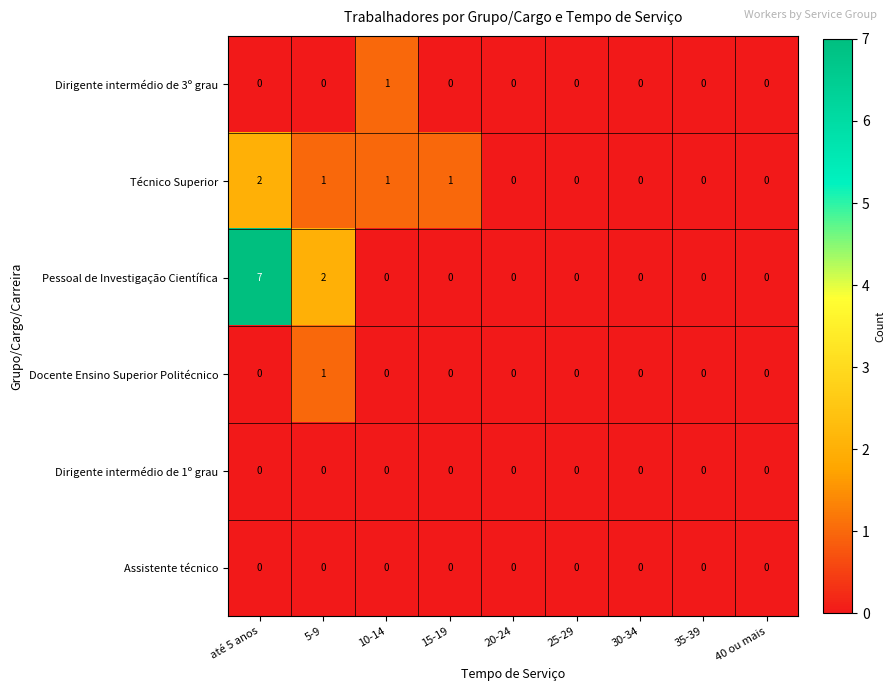

Is it true that Técnico Superior equals 0 at 25-29?

True